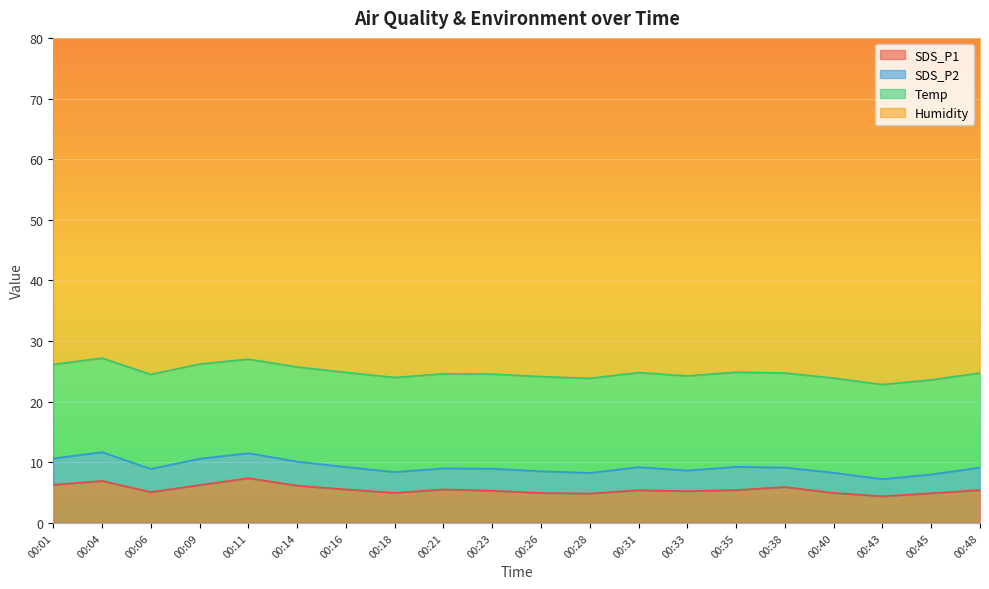

Which label corresponds to the largest value in the chart?

00:06